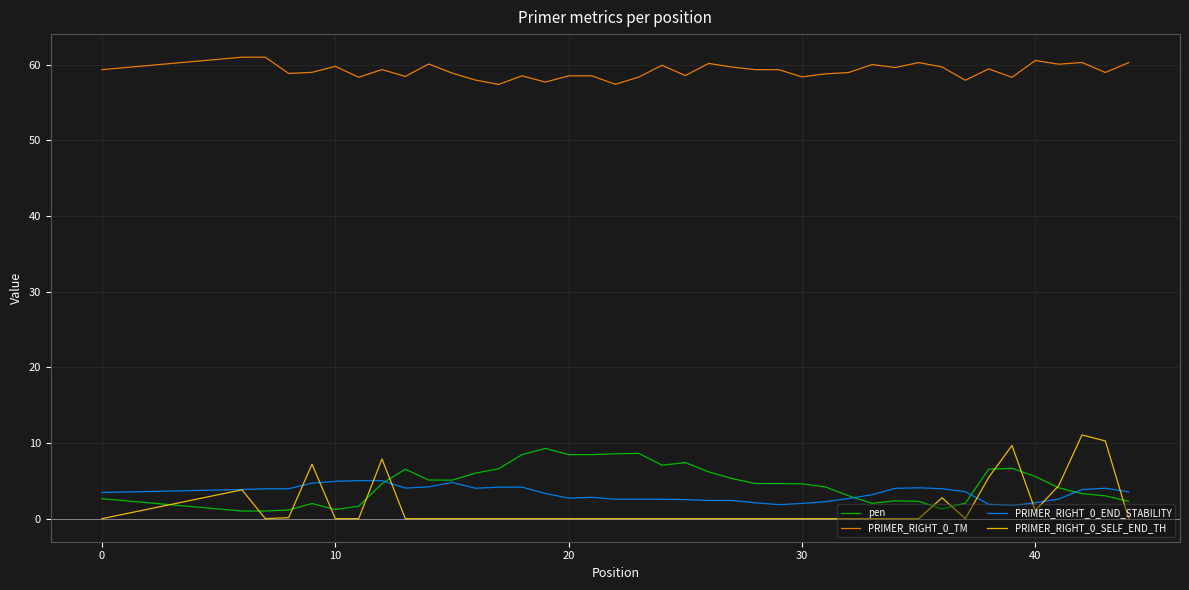

Which series has the largest range (max minus min)?

PRIMER_RIGHT_0_SELF_END_TH